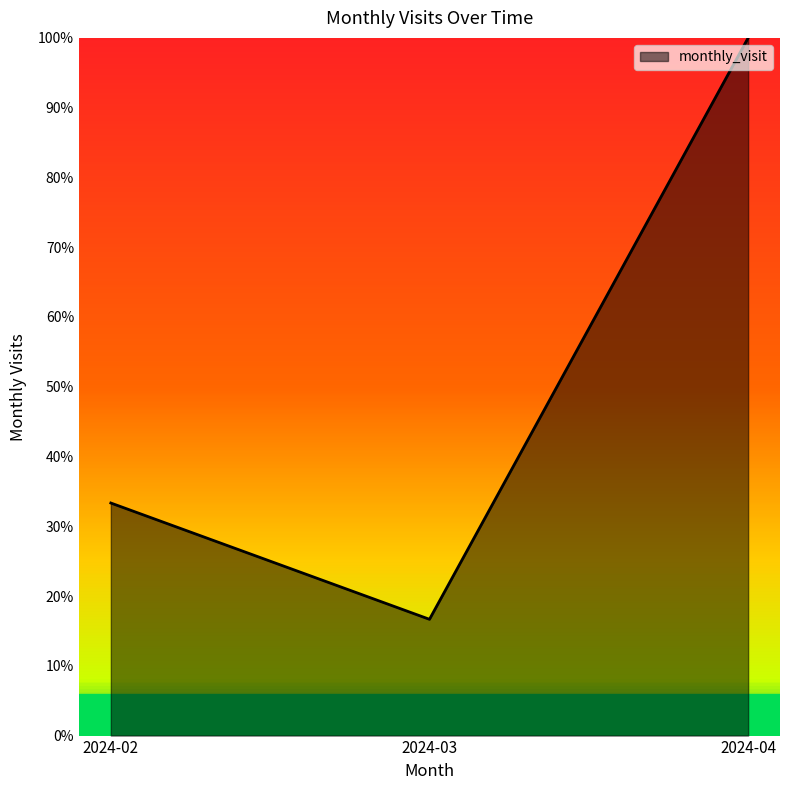

True or false: the data shows 163.5 at 2024-04.

False